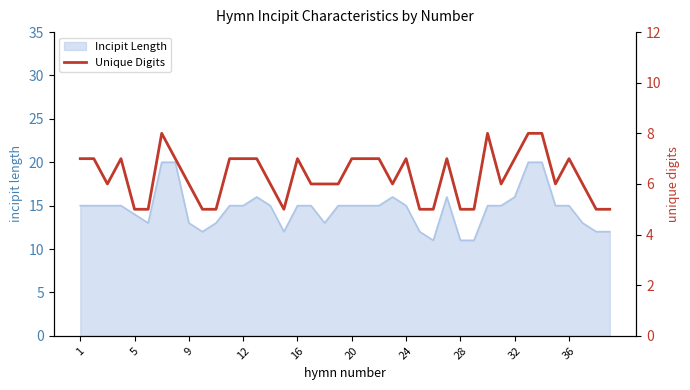

What is the greatest value displayed?

8